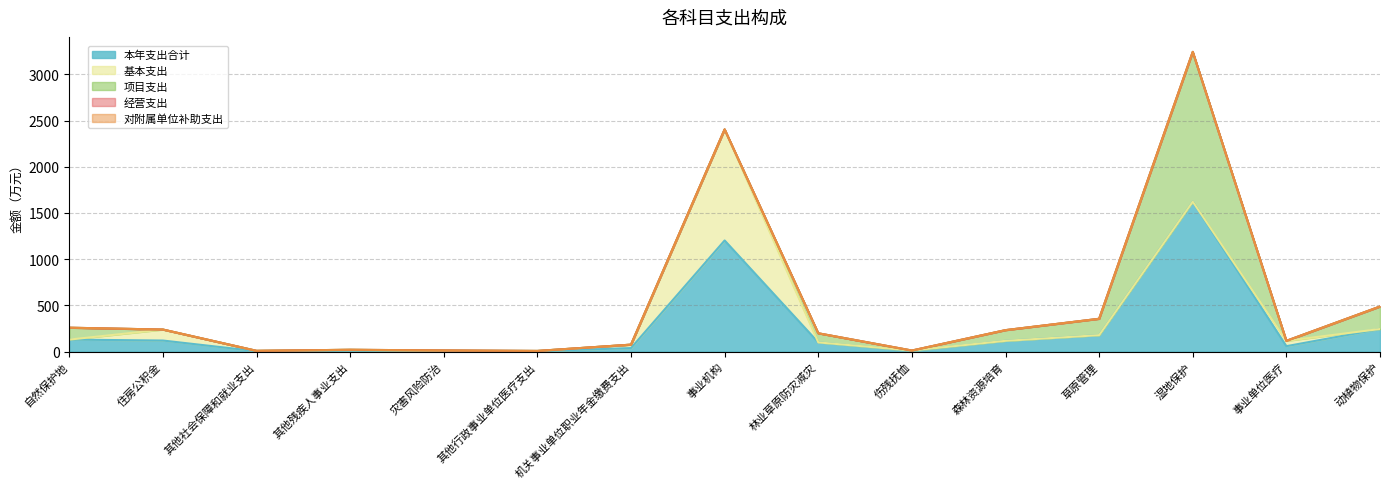

What is the label of the 8th point from the right?

事业机构